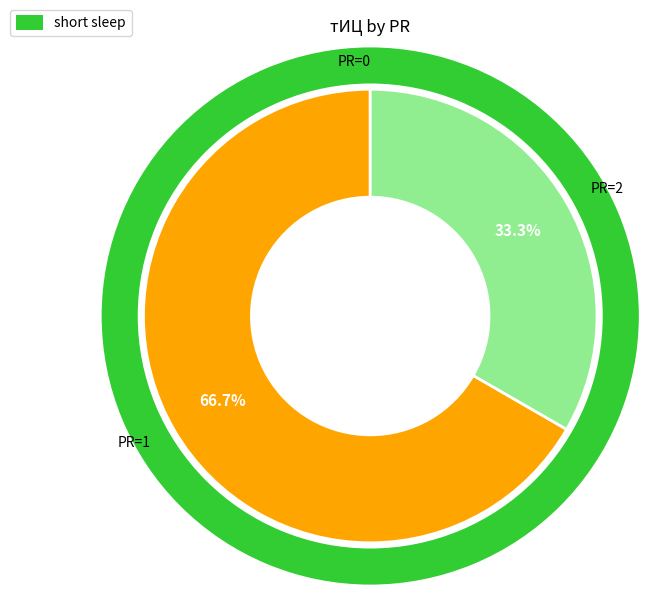

Which category has the biggest portion of the pie?

PR=1 (2009-05-25)